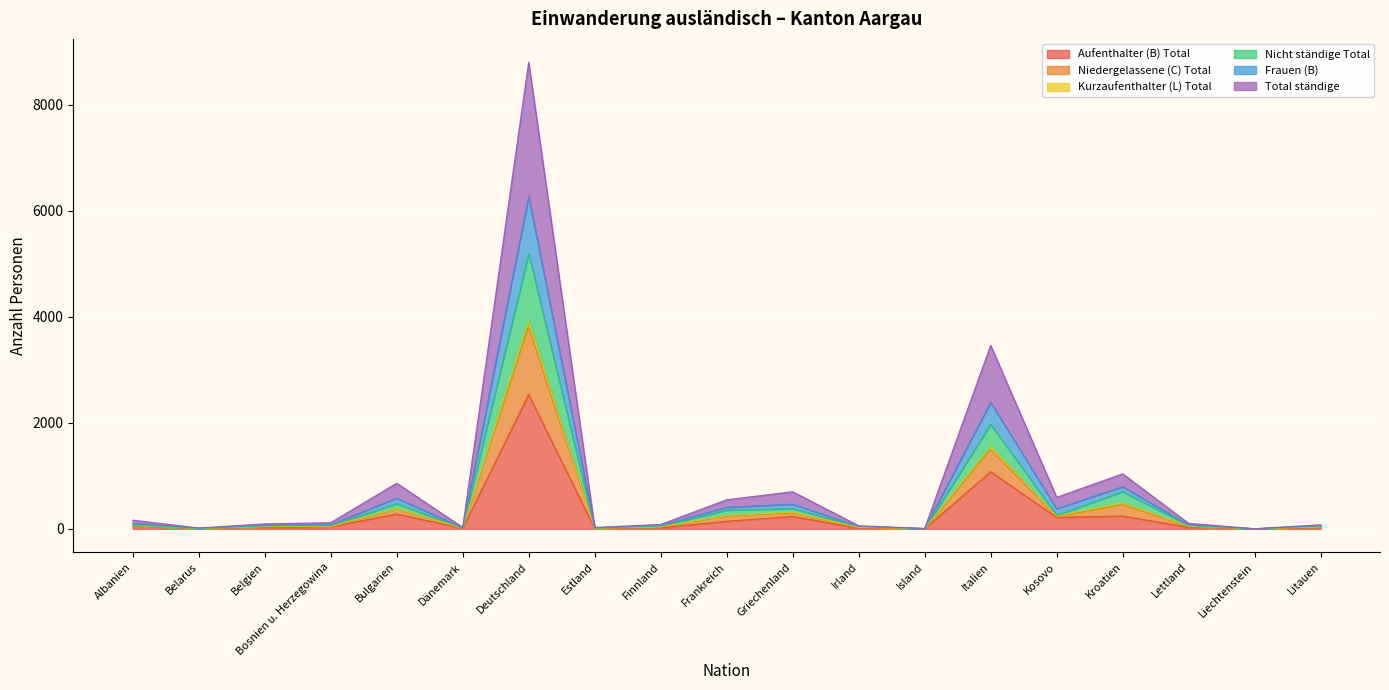

What is the difference between the maximum and minimum values in the Aufenthalter (B) Total series?

2535